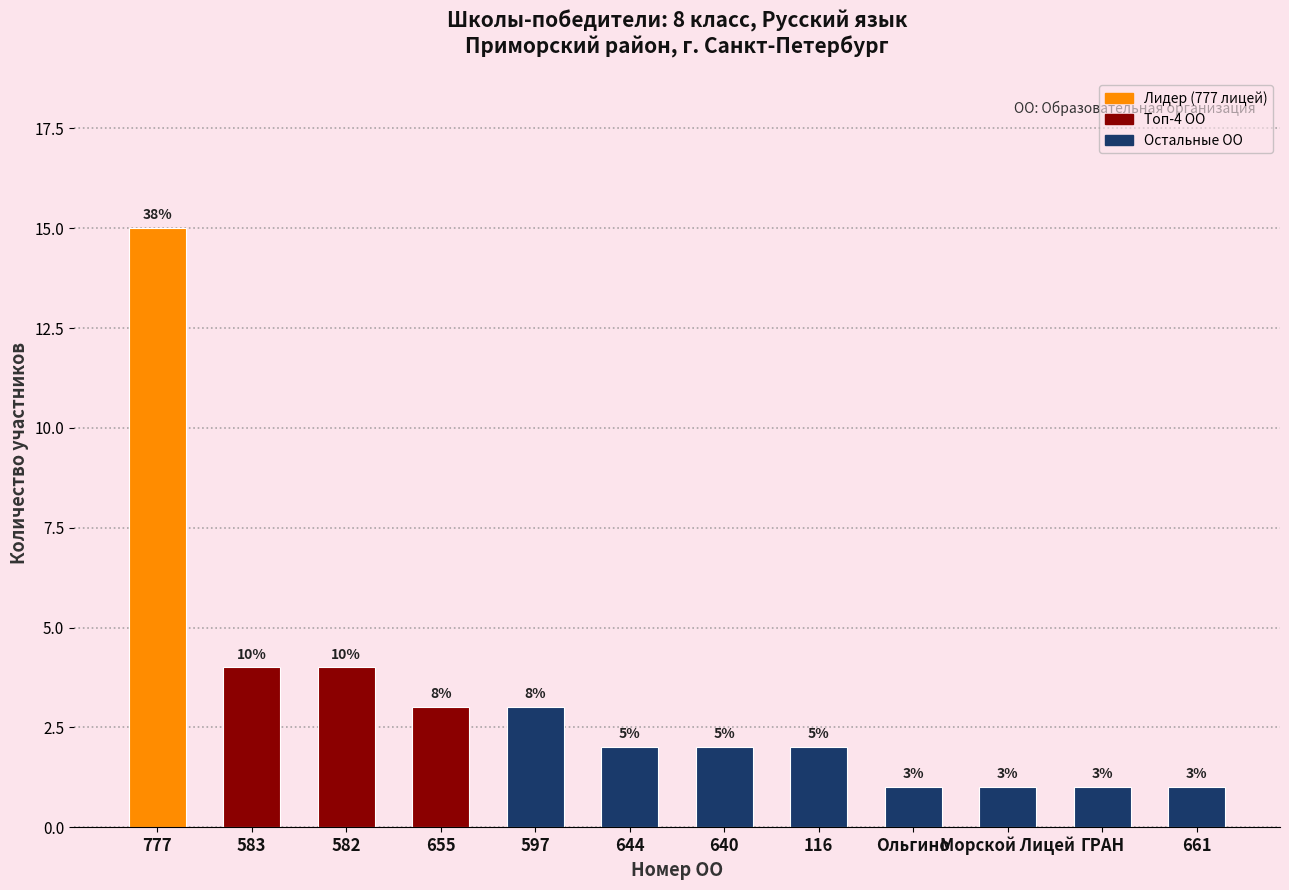

What is the label of the 8th bar from the left?

116